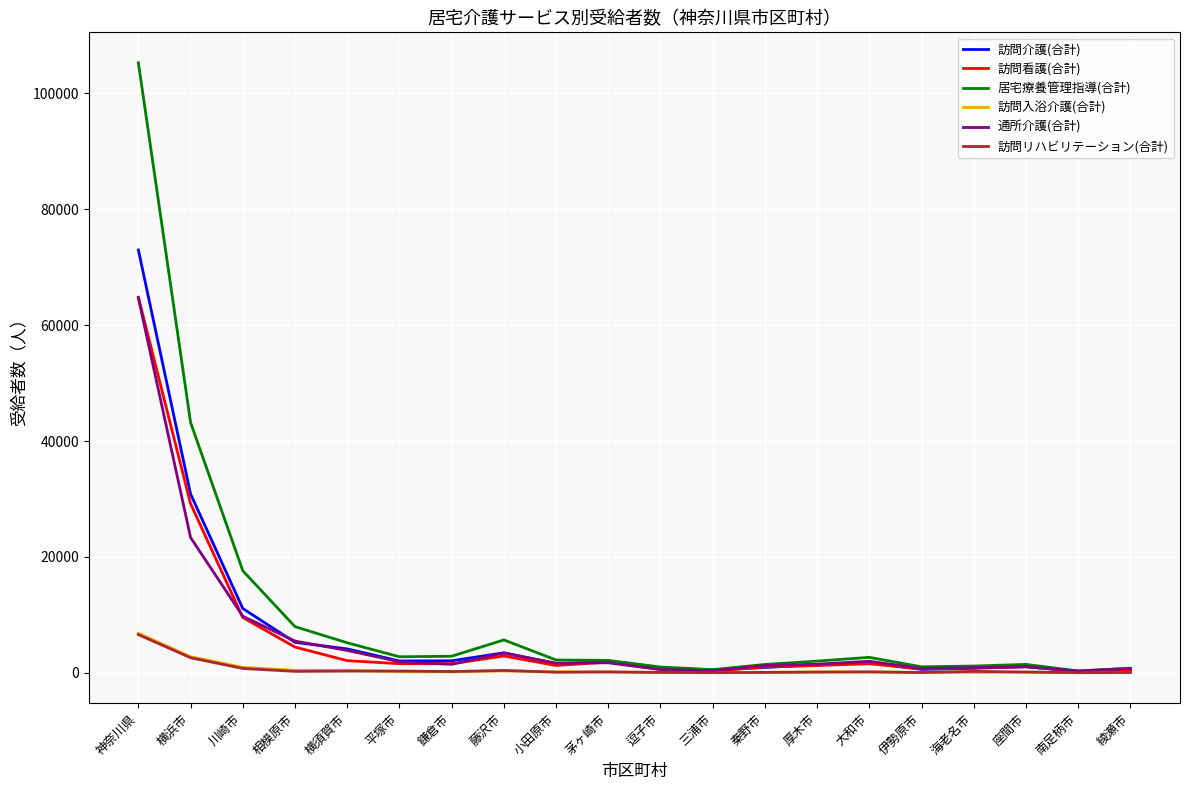

Is it true that 通所介護(合計) equals 28062 at 神奈川県?

False